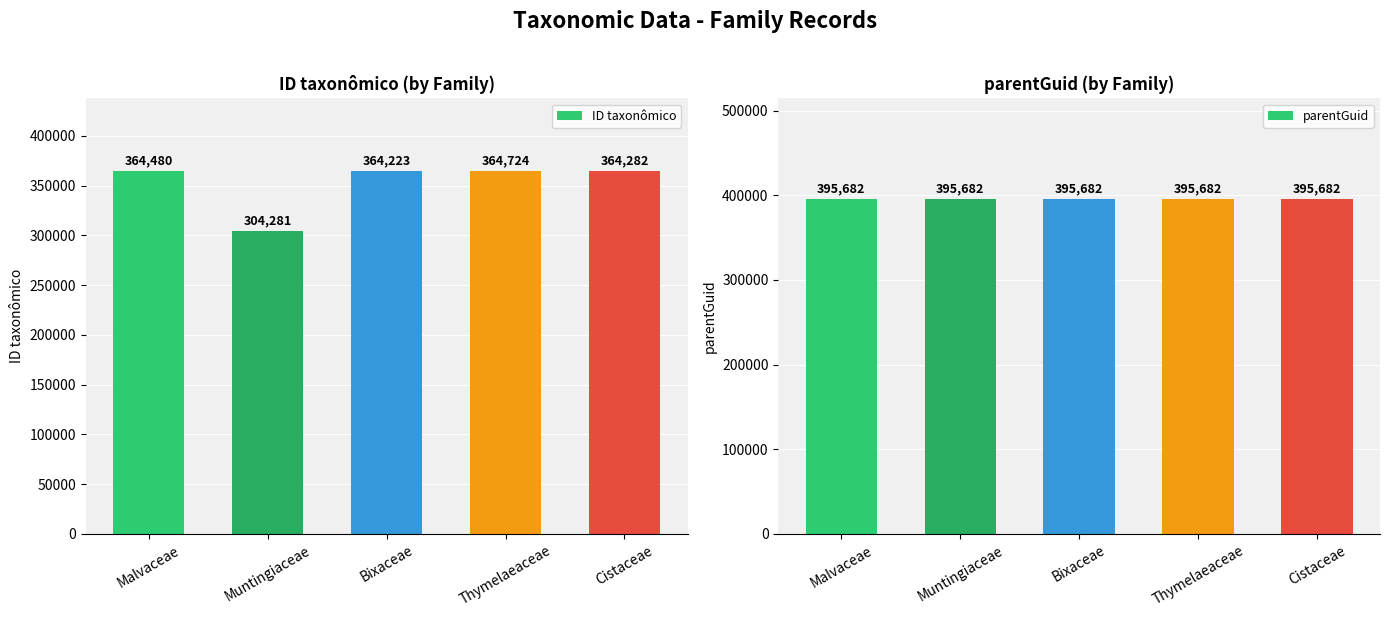

What is the label of the 2nd bar from the left?

Muntingiaceae